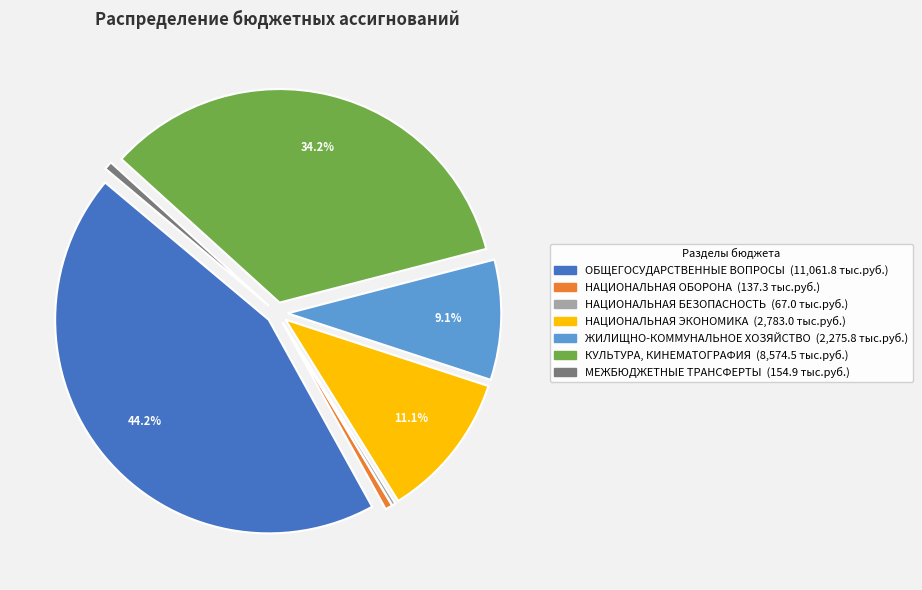

How much of the chart is everything except ЖИЛИЩНО-КОММУНАЛЬНОЕ ХОЗЯЙСТВО?

90.9%